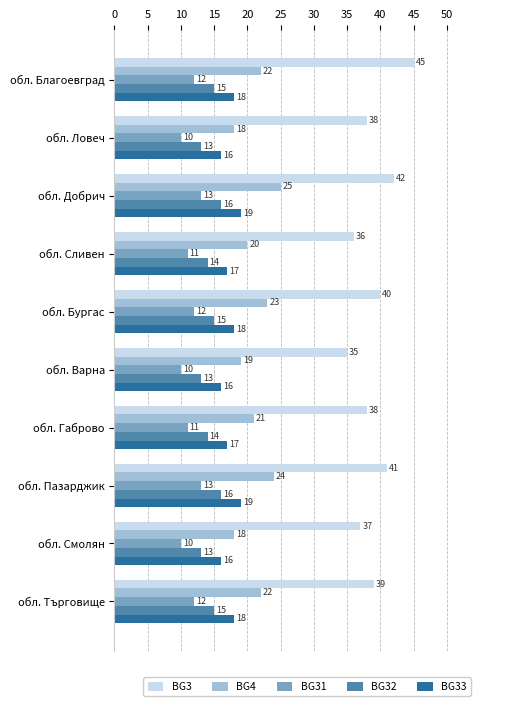

What is the smallest value displayed?

10